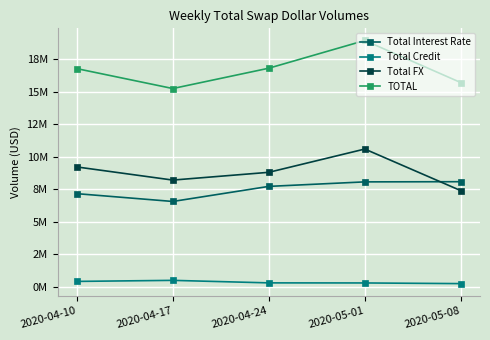

Where does the TOTAL series first go above 16790844?

2020-04-24